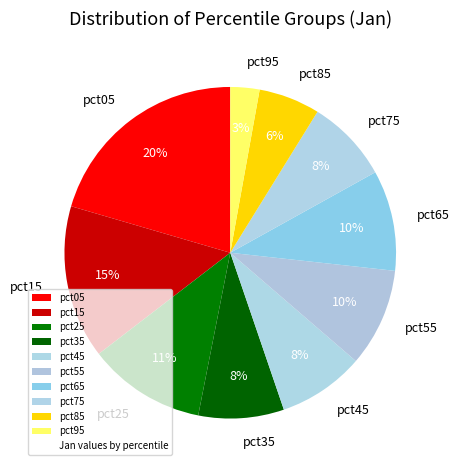

To the nearest percent, what percentage of the pie is pct05?

20%